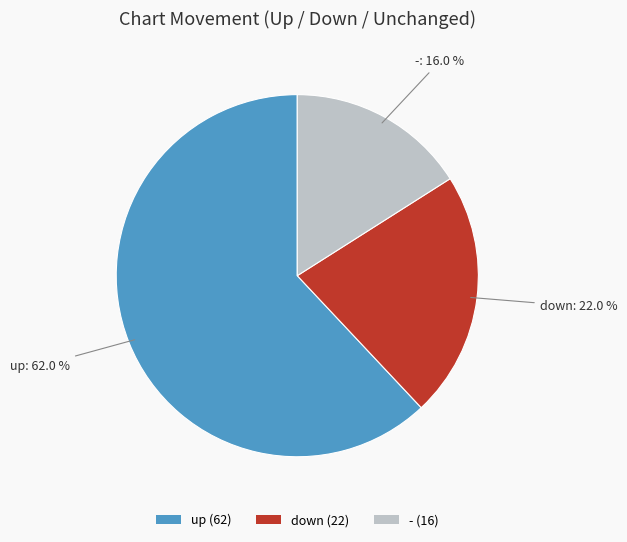

To the nearest percent, what is the difference between the largest and smallest slice percentages?

46%